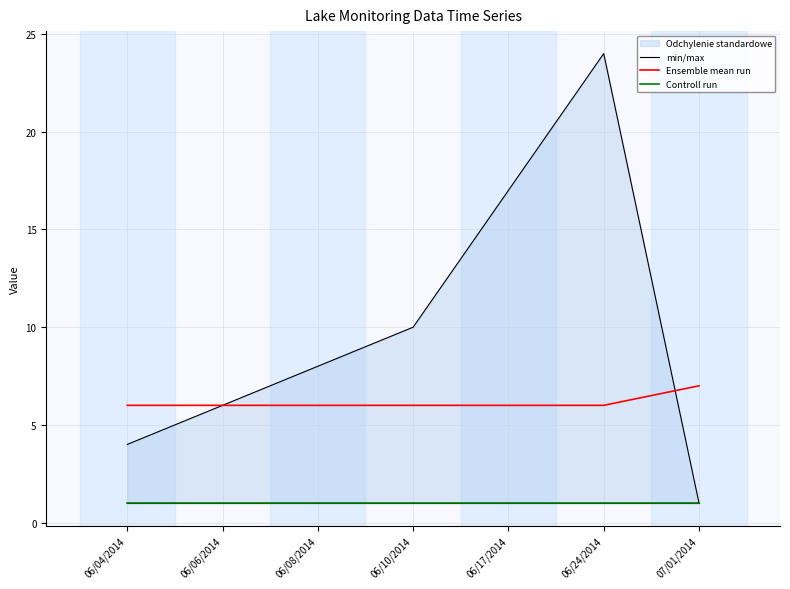

True or false: Ensemble mean run has a value of 9 at 06/17/2014.

False